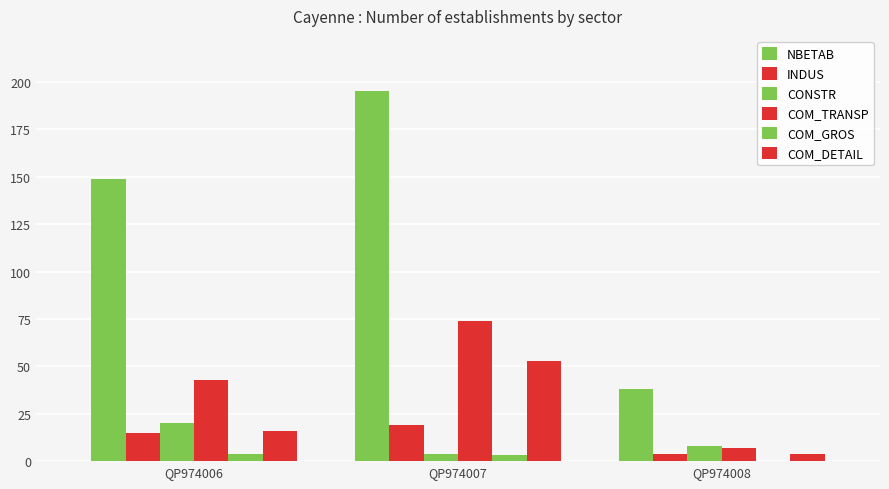

True or false: INDUS has a value of 4 at QP974008.

True